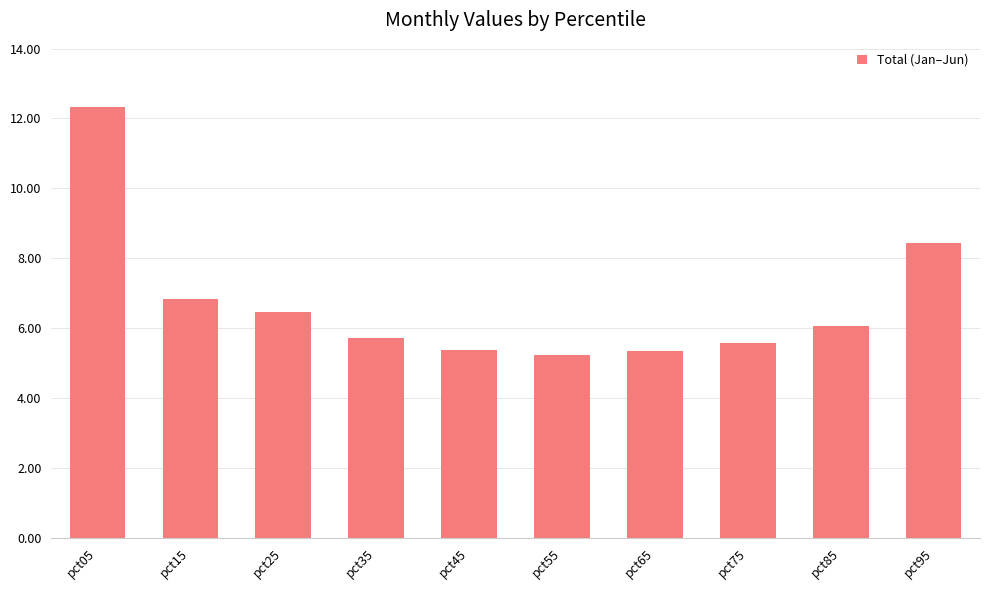

Where is the data nearest to the value 8?

pct95